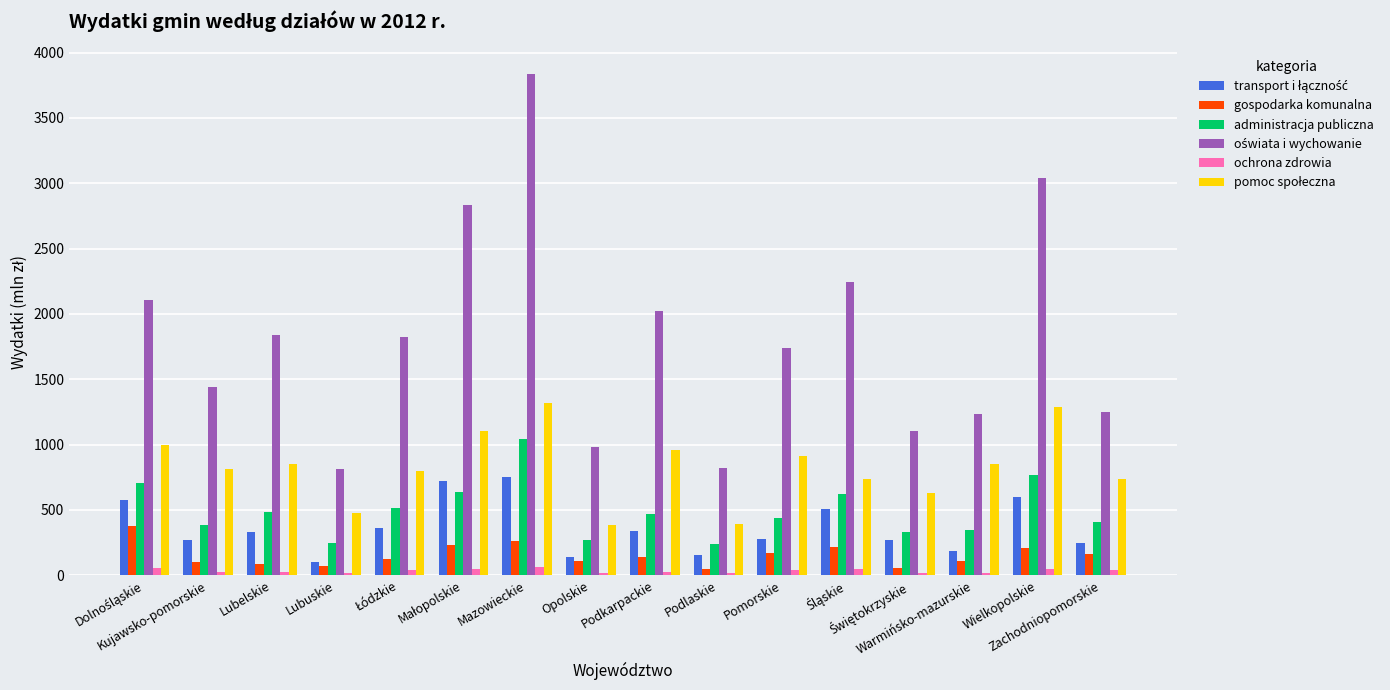

How many categories are shown in the chart?

16